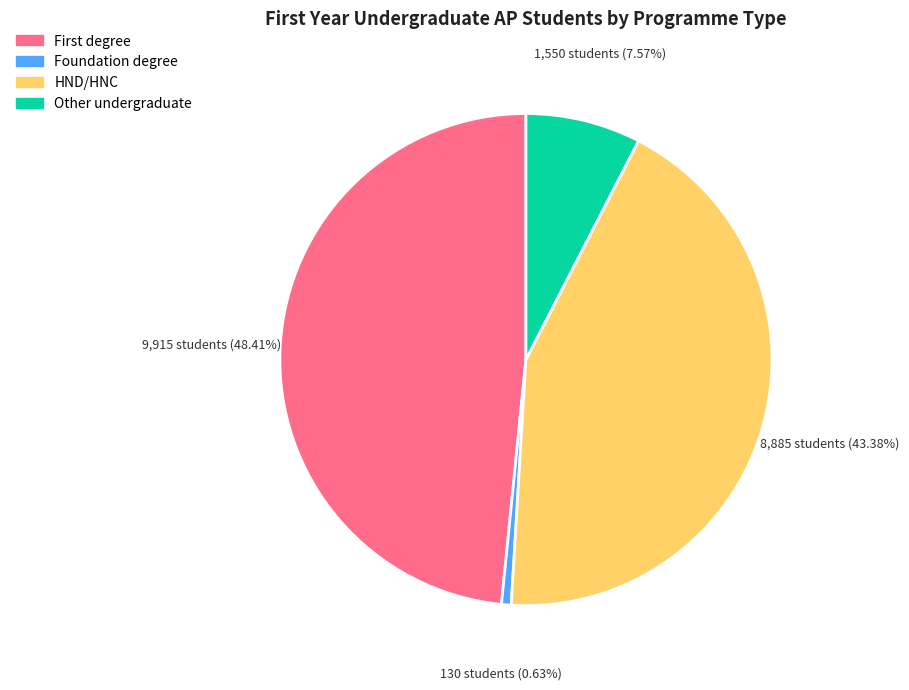

Which category has the biggest portion of the pie?

First degree